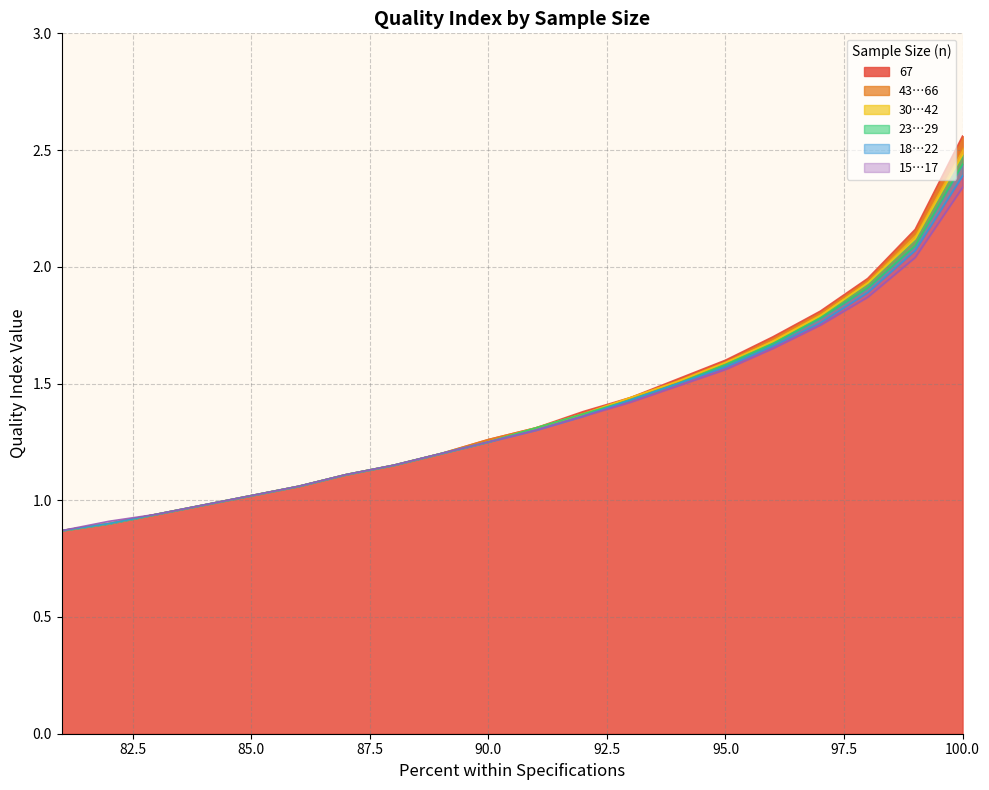

How many data points in 30…42 are less than 1?

4